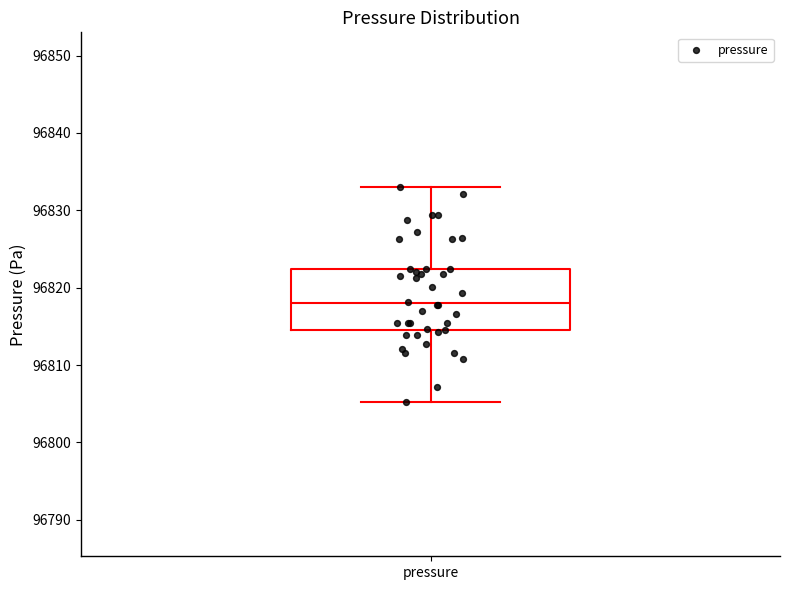

Read this box plot against the y-axis: the position of the median line, the range covered by the box, and the ends of both whiskers. The values are not printed on the chart, so give them approximately, as read against the axis.

median 96818, box 96815 to 96822, whiskers 96805 to 96833